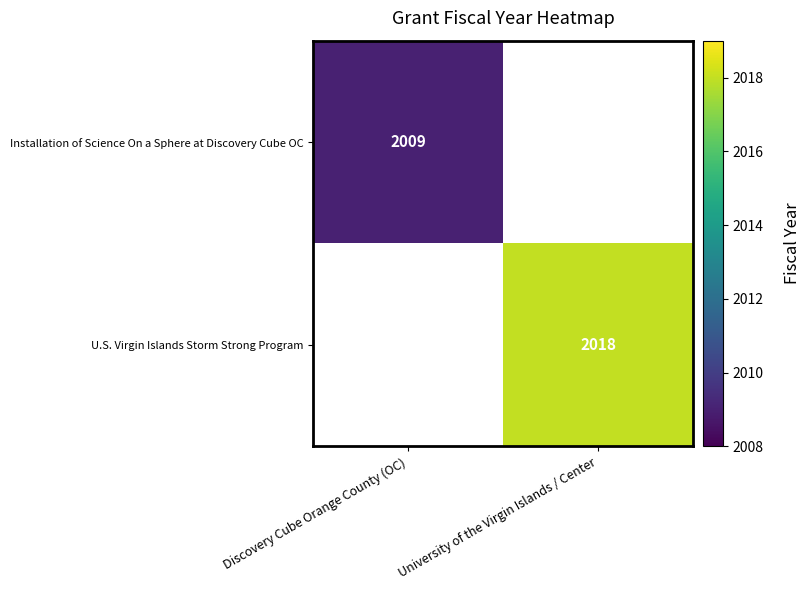

Is it true that Installation of Science On a Sphere at Discovery Cube OC equals 2939.3 at Discovery Cube Orange County (OC)?

False